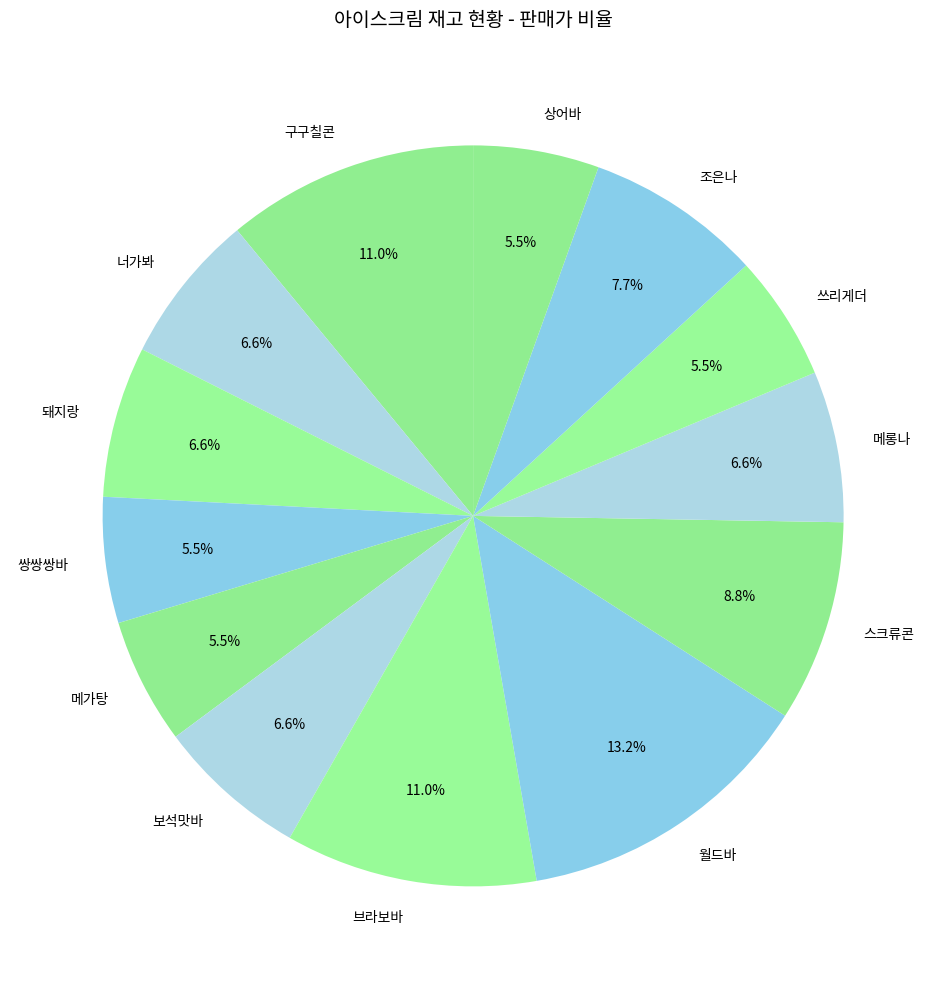

How many slices are in this pie chart?

13